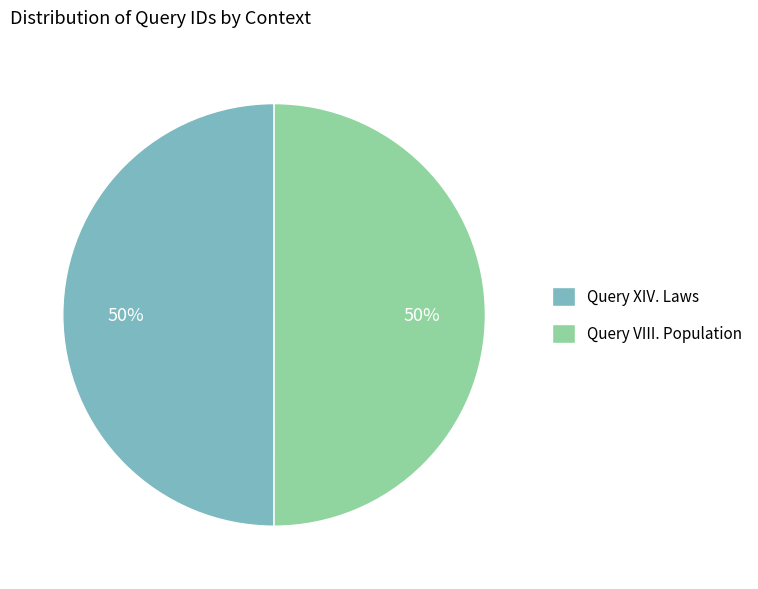

Do Query VIII. Population and Query XIV. Laws together represent more than half of the pie?

Yes